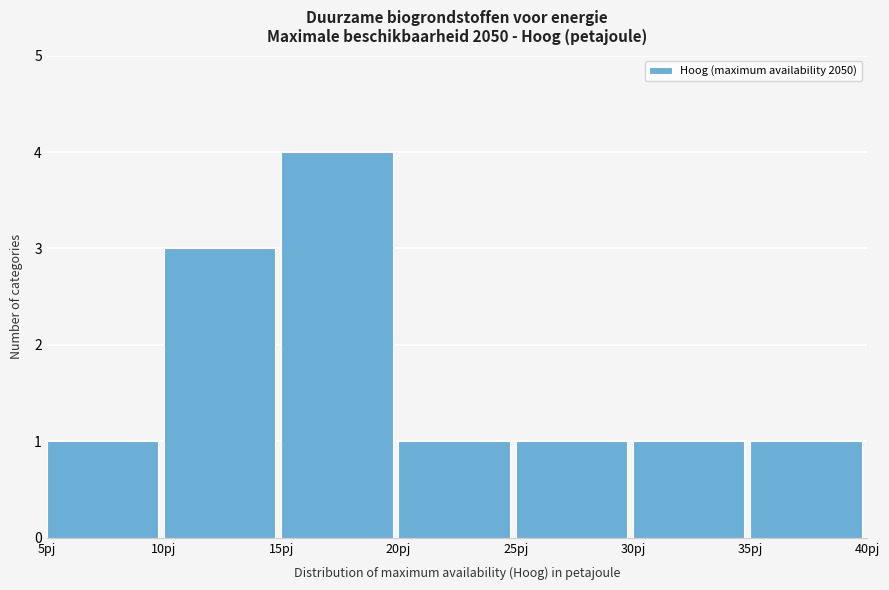

Reading left to right, list every bar in this chart as the range it spans on the x-axis followed by its height. The values are not printed on the chart, so give them approximately, as read against the axis.

5 to 10: 1
10 to 15: 3
15 to 20: 4
20 to 25: 1
25 to 30: 1
30 to 35: 1
35 to 40: 1